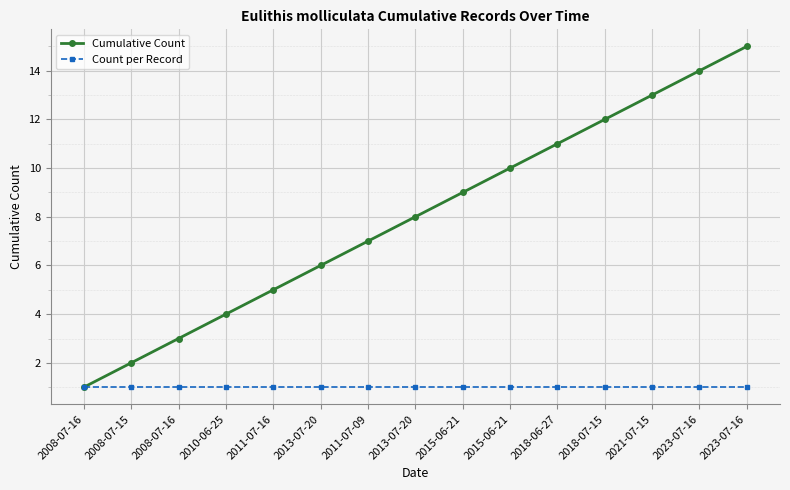

Which series has the largest total across all categories?

Cumulative Count